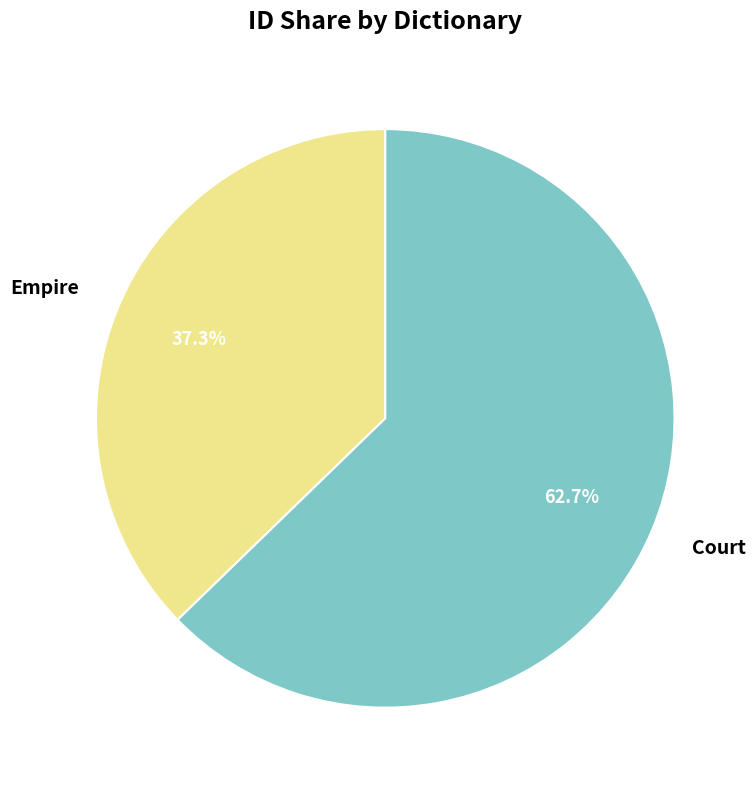

Between Court and Empire, which is larger?

Court